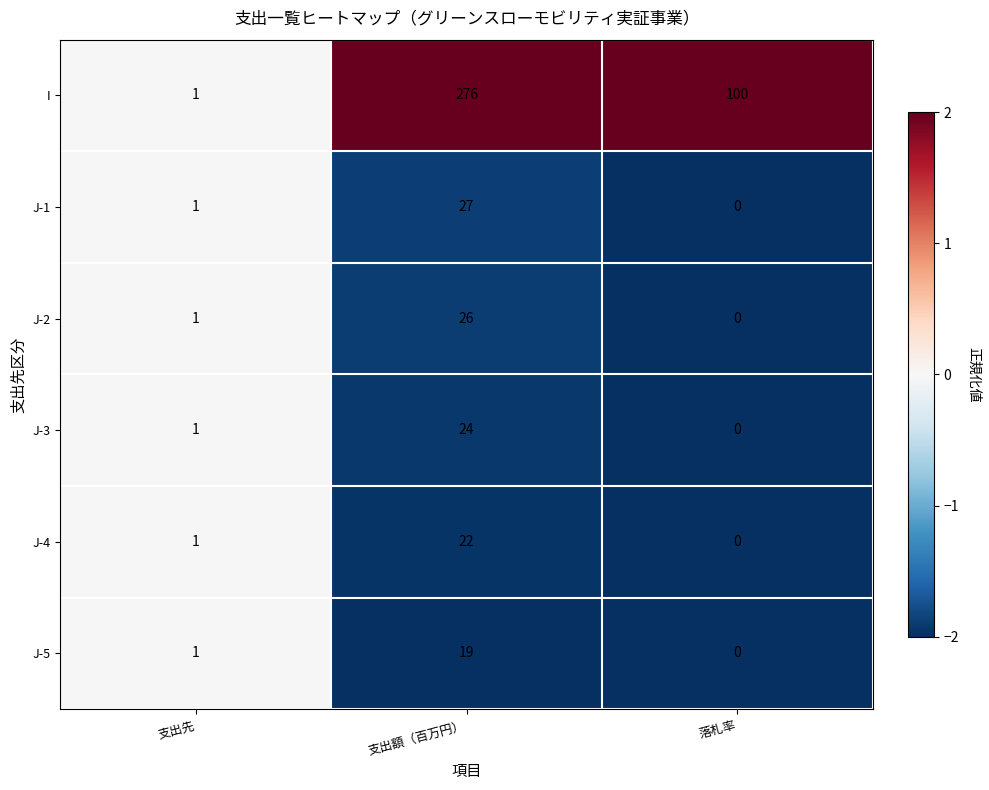

What is the average value of the J-3 series?

8